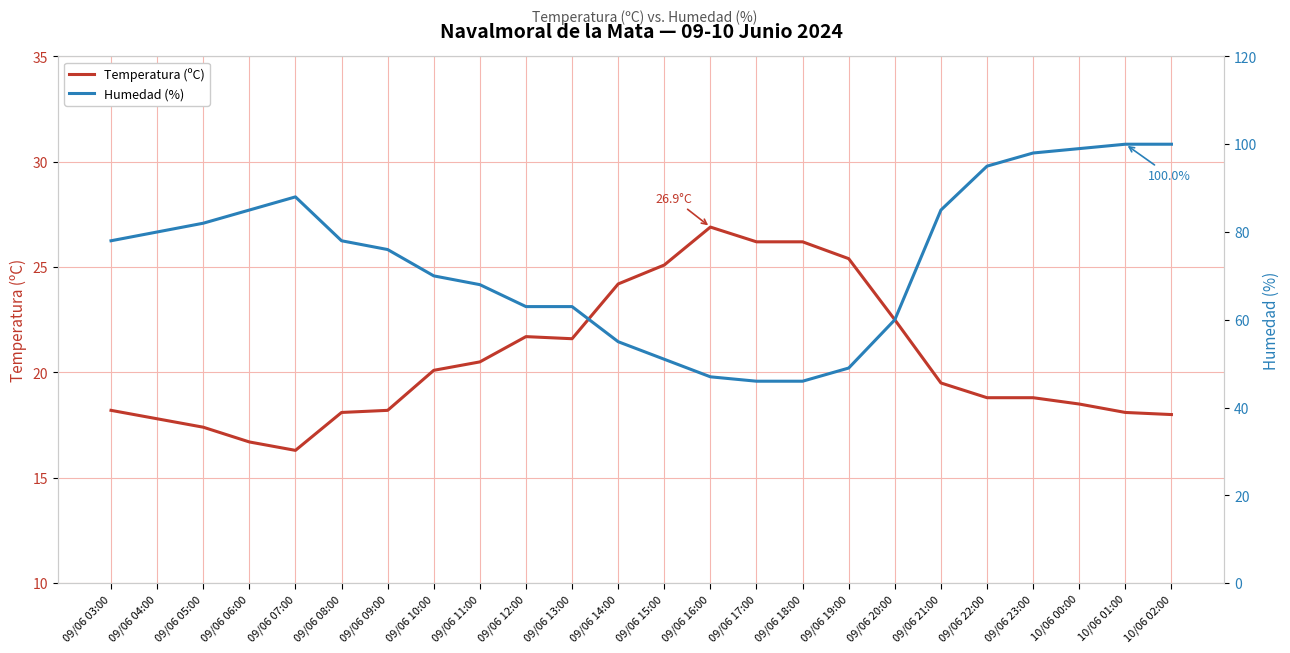

Which category has the lowest value across all series?

09/06 07:00